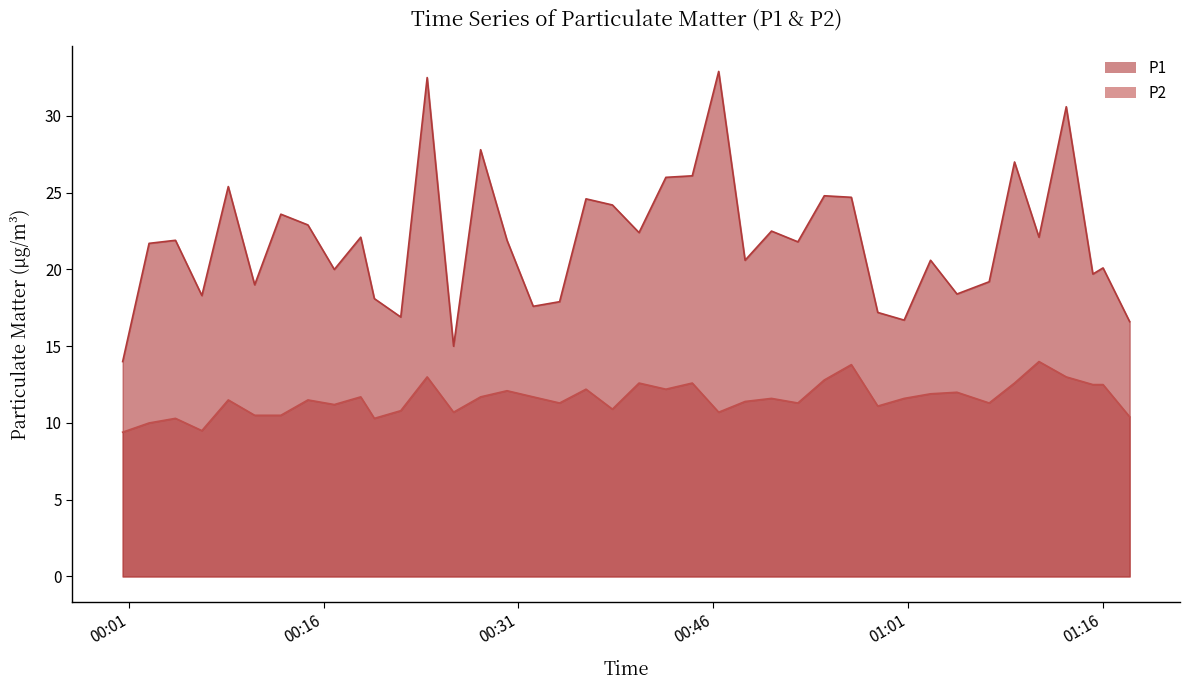

Which label corresponds to the smallest value in the chart?

2023-05-14T00:00:31